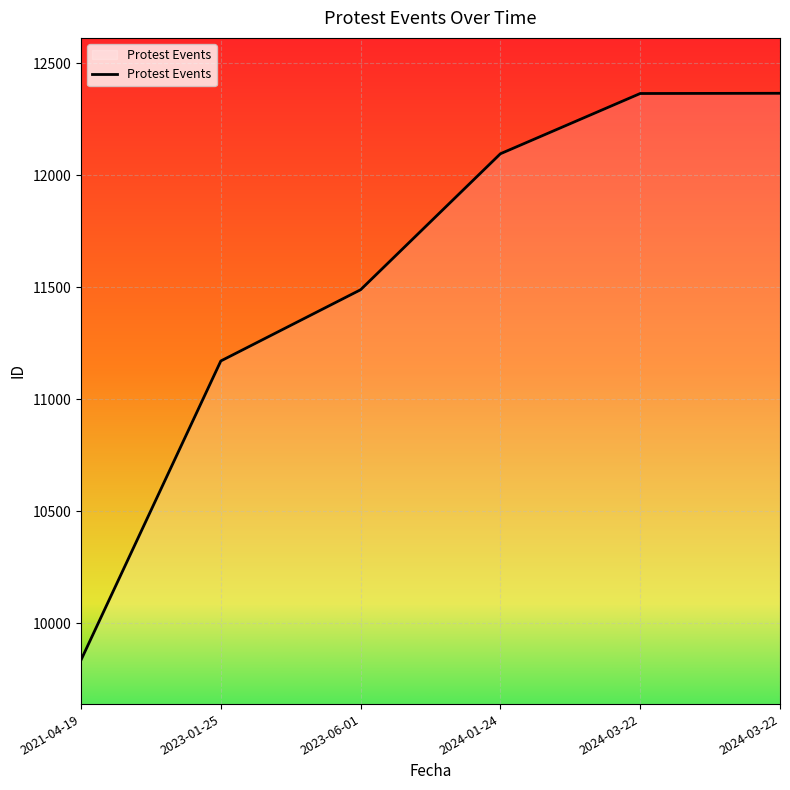

Rank the categories by value from highest to lowest.

2024-03-22, 2024-03-22, 2024-01-24, 2023-06-01, 2023-01-25, 2021-04-19